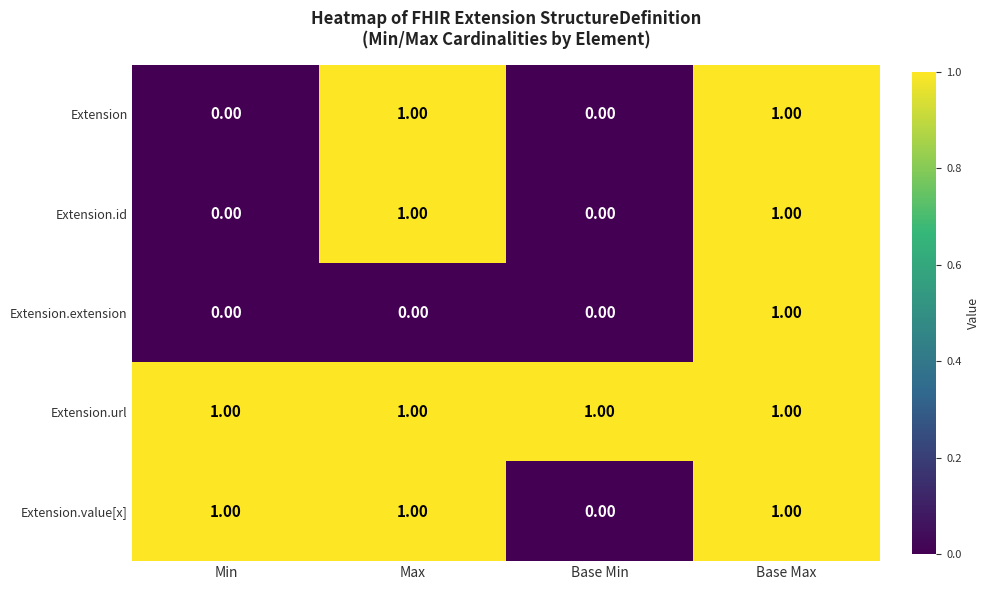

Between Max and Base Max, which series saw the biggest shift?

Extension.extension